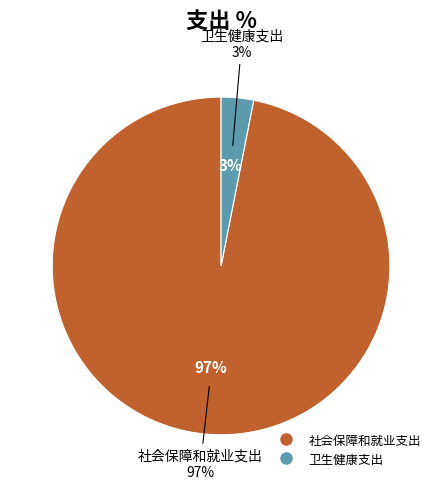

How many slices are in this pie chart?

2